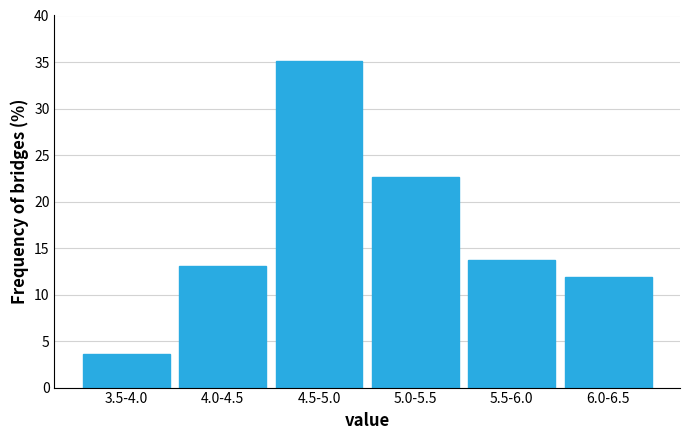

Reading left to right, list all the values displayed in this chart.

3.6	13.1	35.1	22.6	13.7	11.9